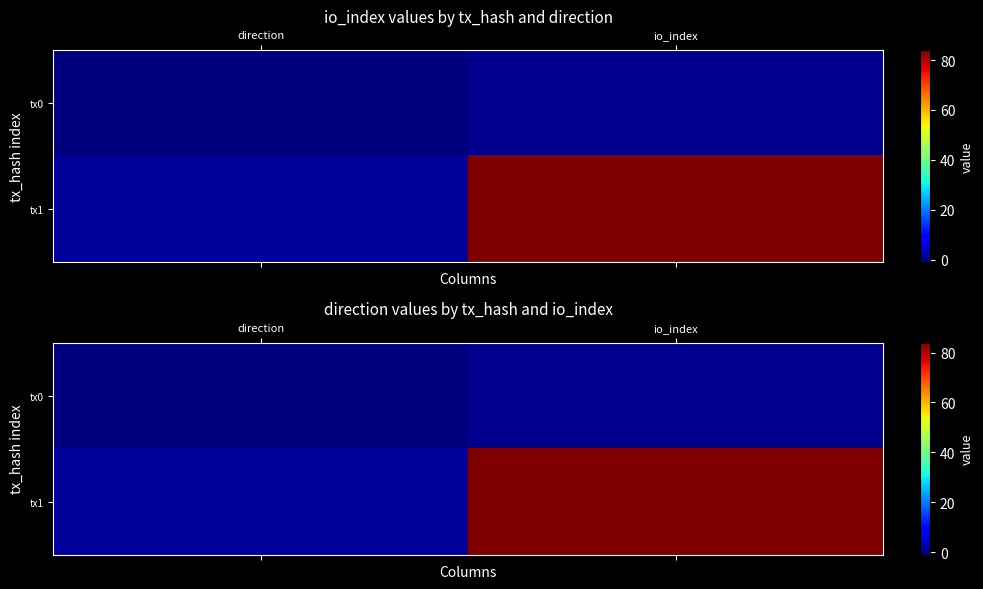

List the series in order of their peak value, highest first.

tx1, tx0